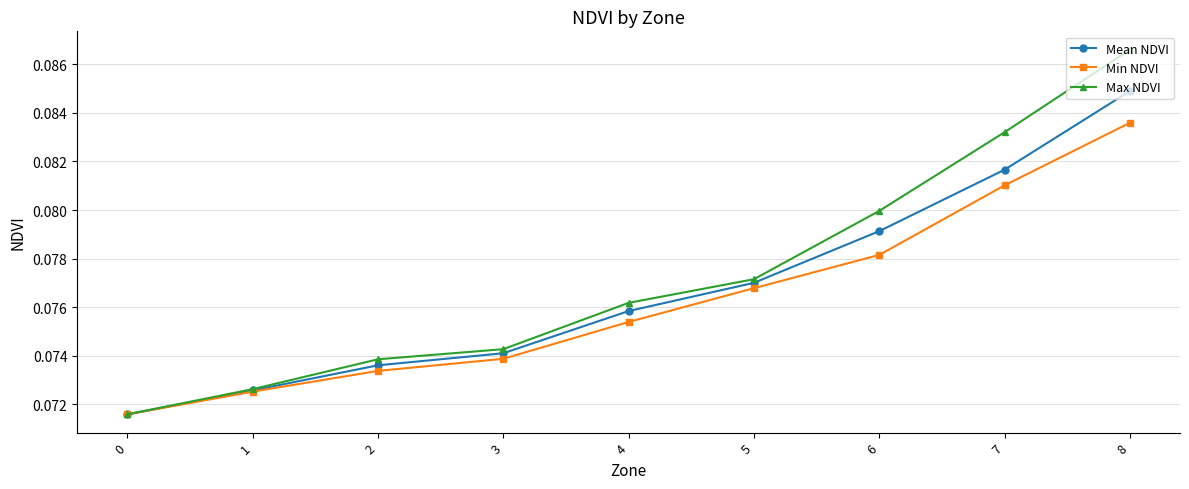

Which series has the largest total across all categories?

Max NDVI